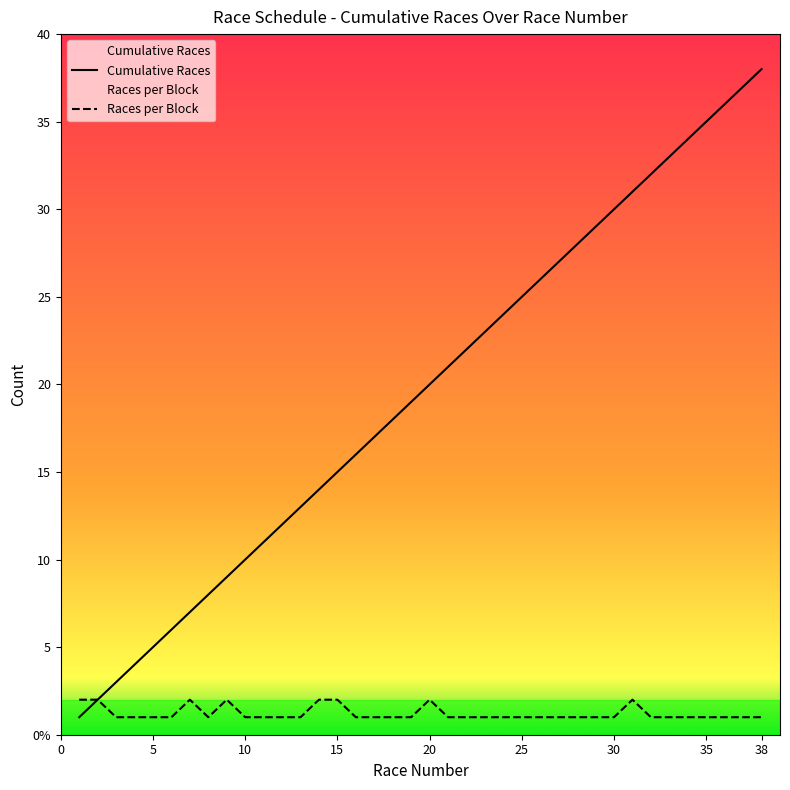

Rank the series at 20 from highest to lowest value.

Cumulative Races, Races per Block